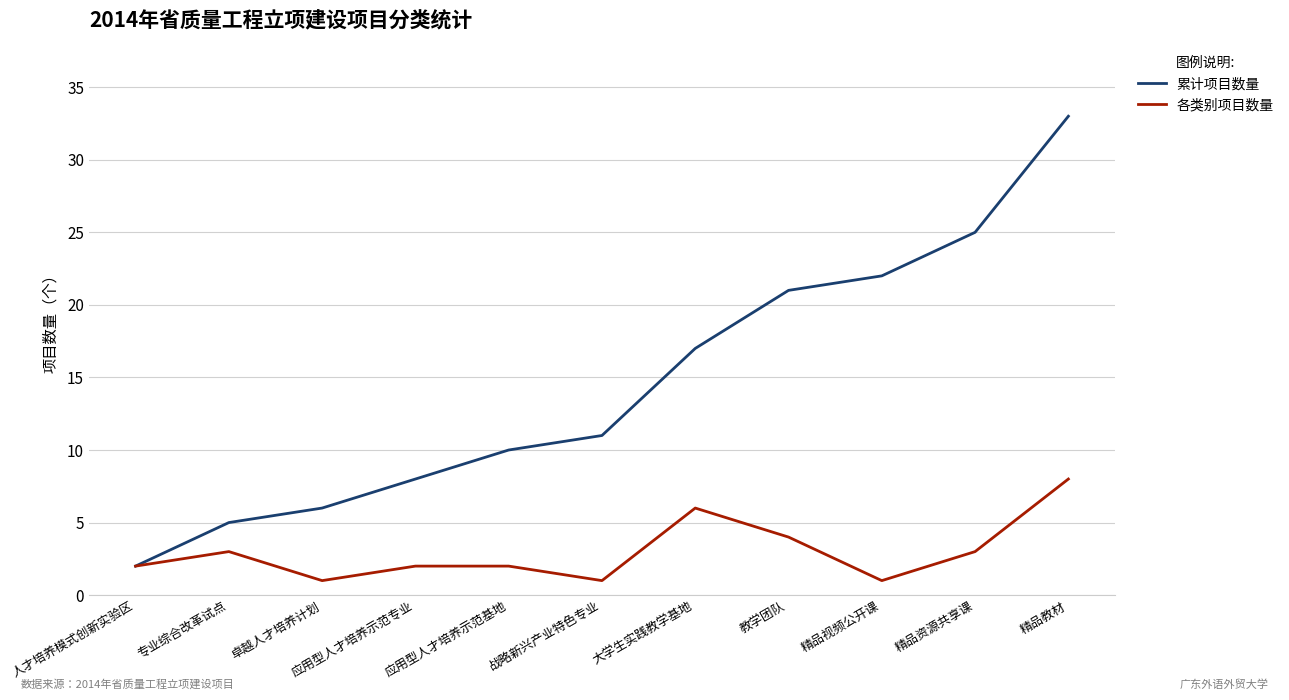

What is the difference between the maximum and second lowest values in the 各类别项目数量 series?

7